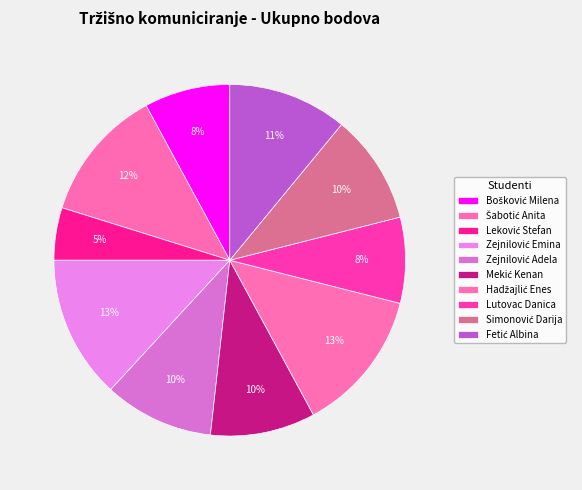

What is the smallest slice in the pie chart?

Leković Stefan